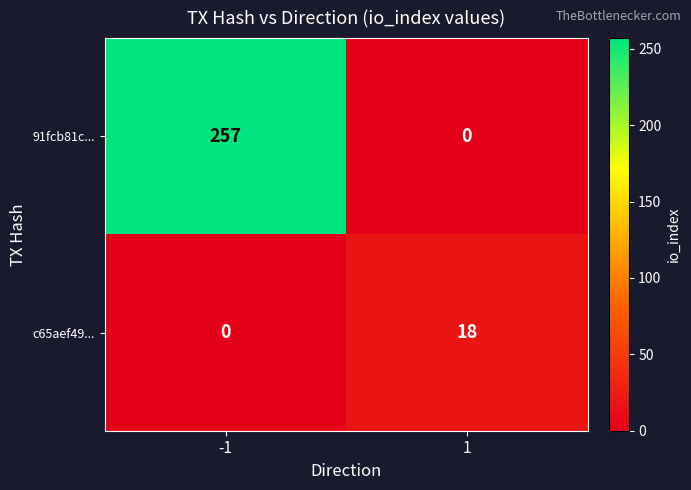

Is it true that 91fcb81c... equals 133 at 1?

False